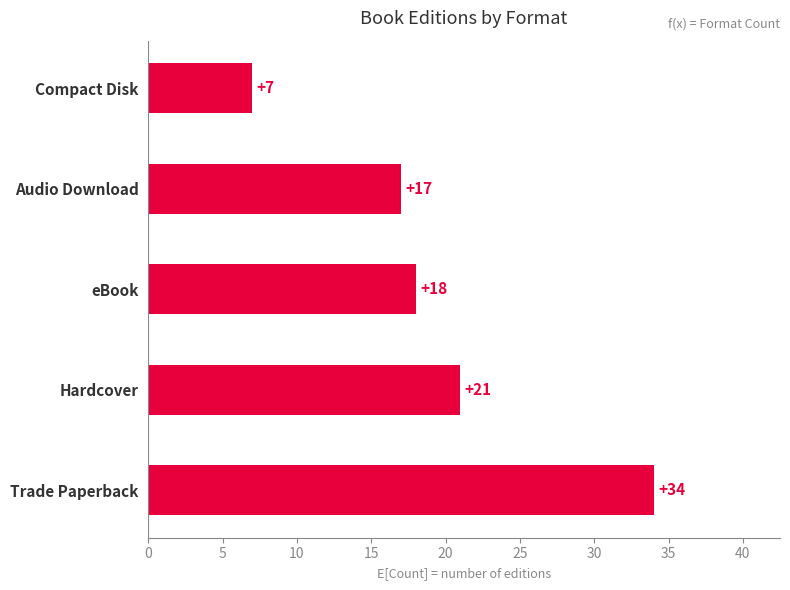

What is the difference between the maximum and minimum values?

27